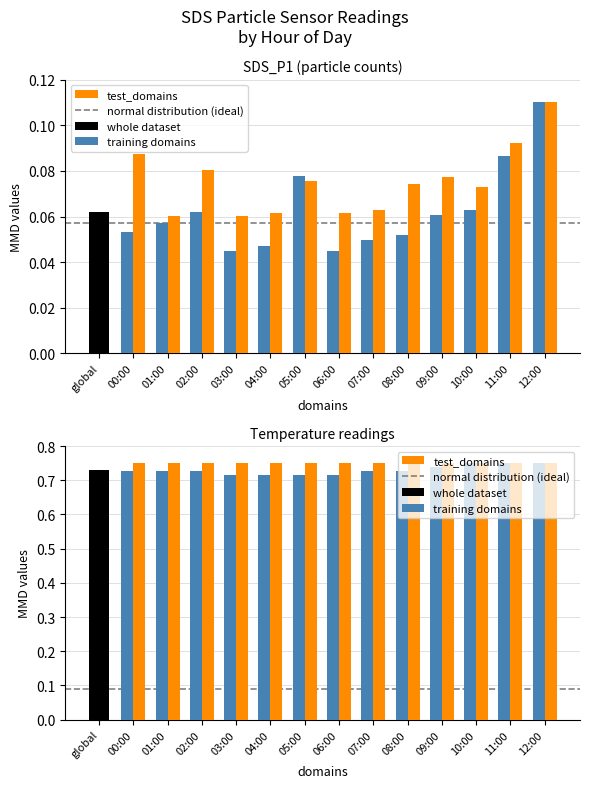

How many test_domains values are between 0 and 1?

13